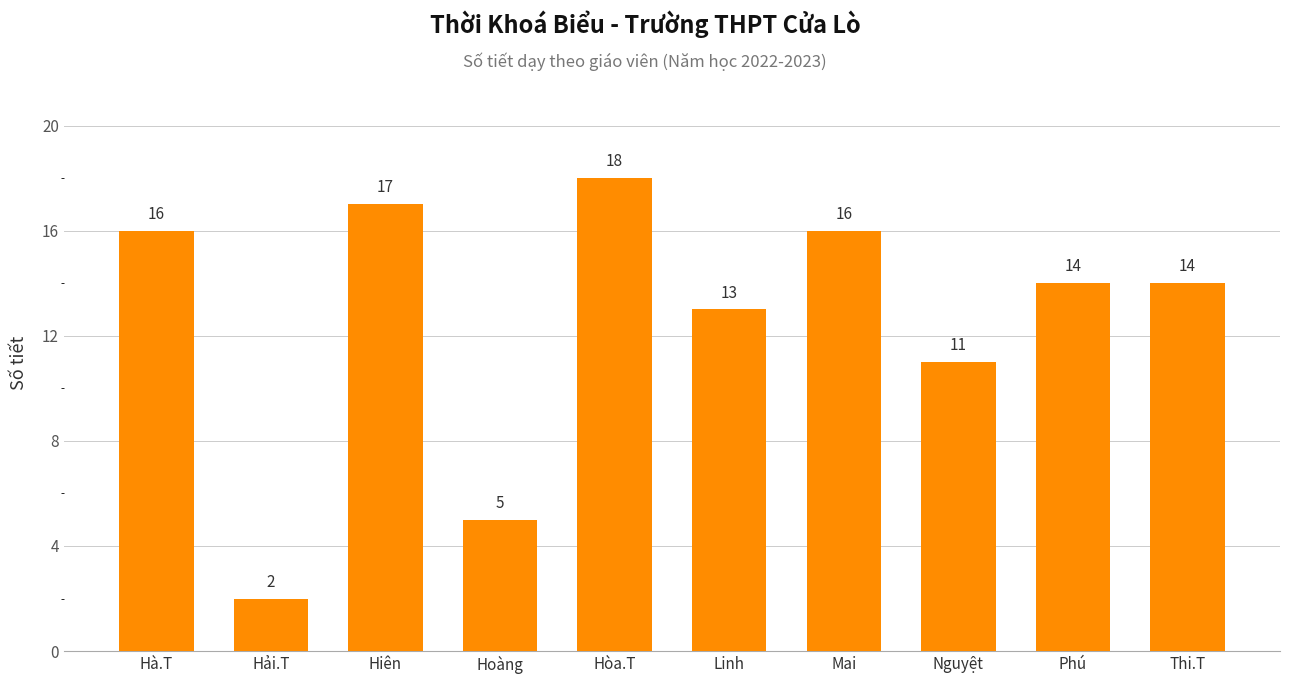

What is the label of the 7th bar from the left?

Mai